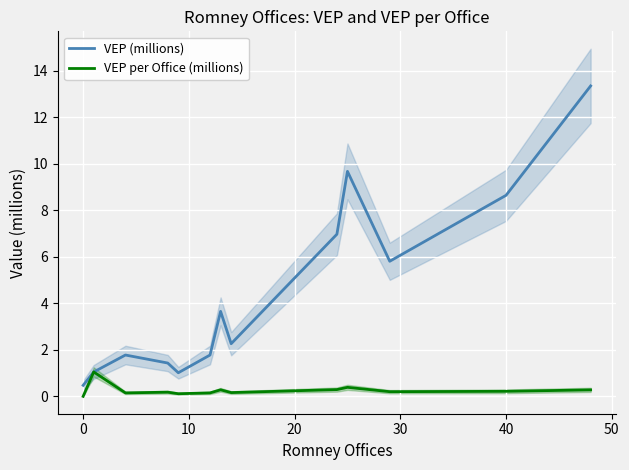

At how many categories does at least one series exceed 4?

5